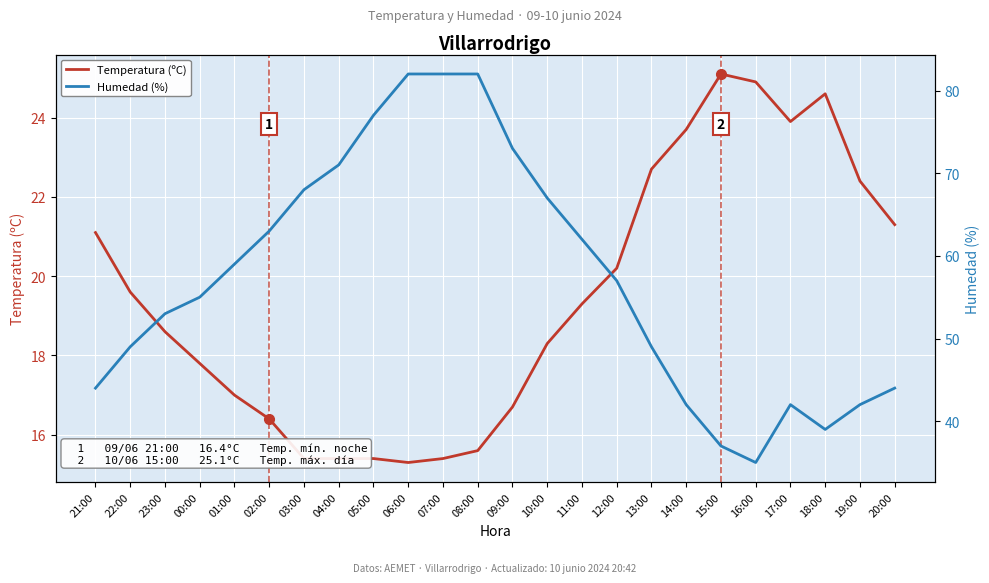

What position from the left is 22:00?

2